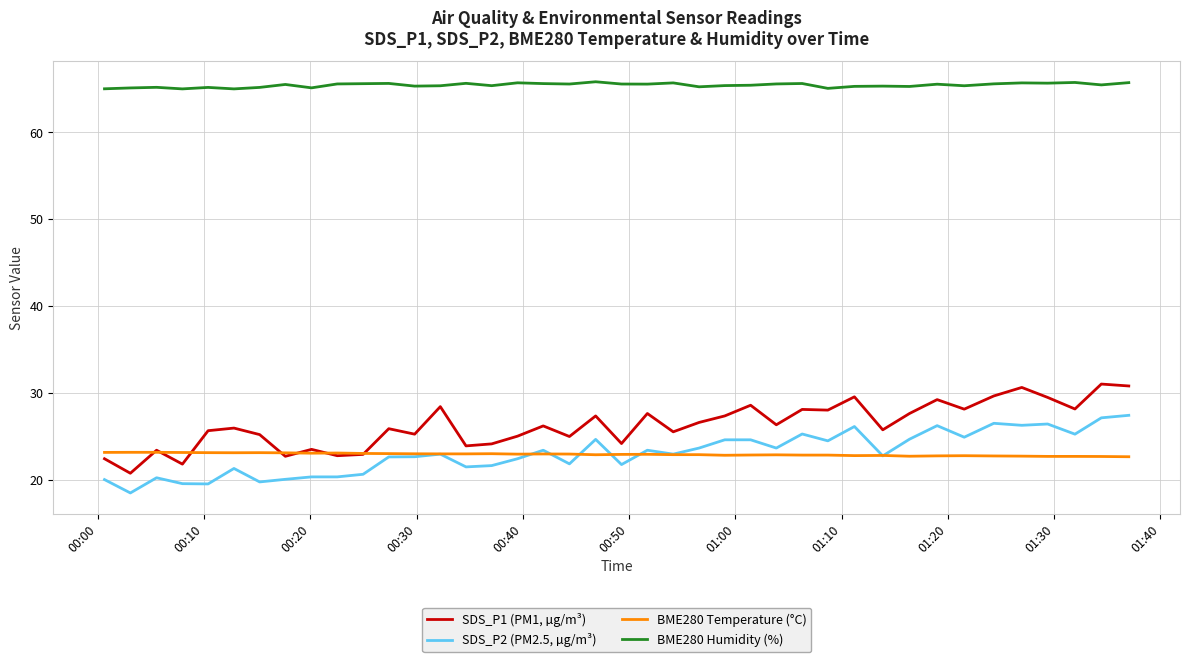

List the series in order of their peak value, highest first.

BME280 Humidity (%), SDS_P1 (PM1, µg/m³), SDS_P2 (PM2.5, µg/m³), BME280 Temperature (°C)